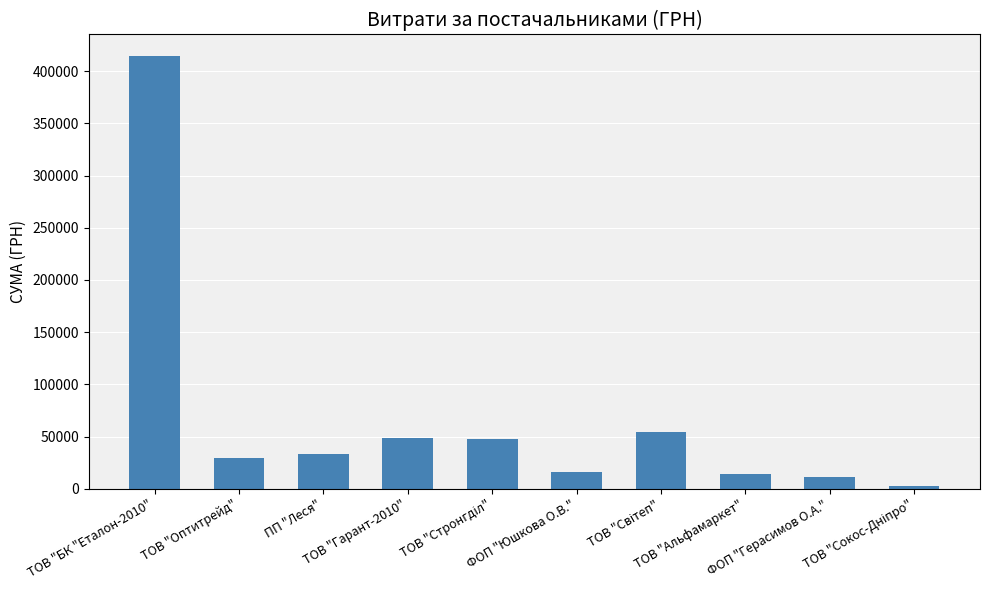

What is the greatest value displayed?

414430.6